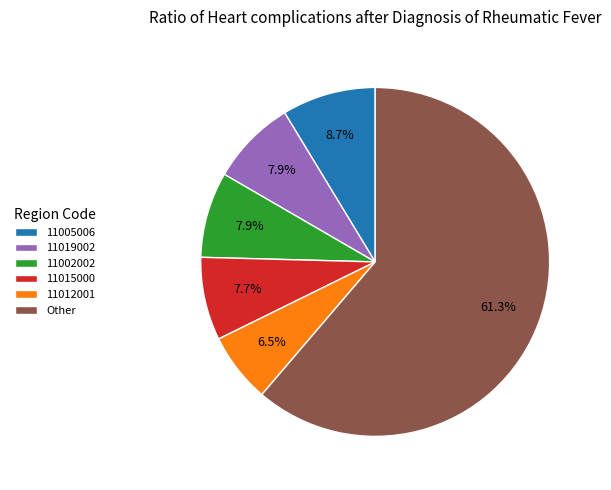

How many slices are in this pie chart?

6